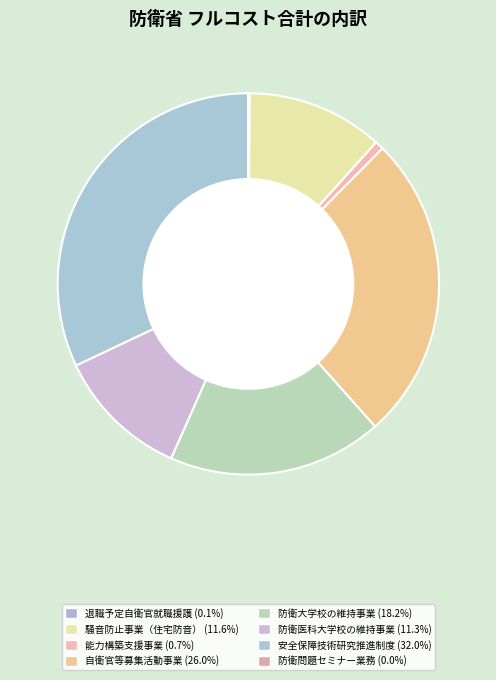

Count the number of slices in the pie.

8